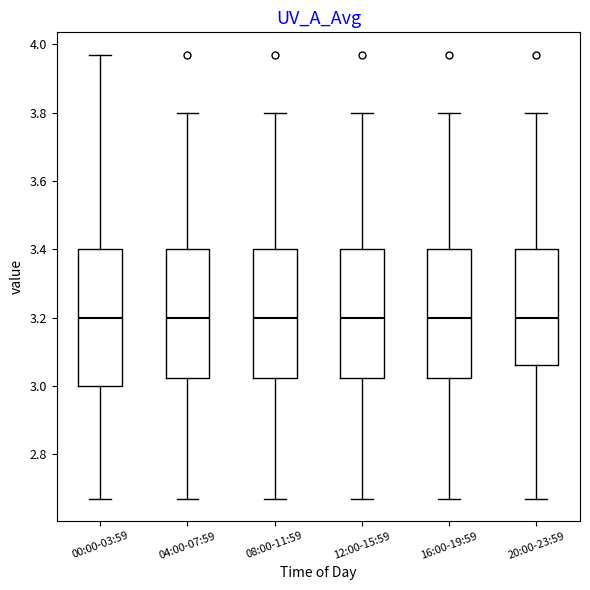

Reading left to right, read every box against the y-axis: the position of its median line, the range the box covers, and the ends of its whiskers. The values are not printed on the chart, so give them approximately, as read against the axis.

00:00-03:59: median 3.20, box 3.00 to 3.40, whiskers 2.68 to 3.98
04:00-07:59: median 3.20, box 3.02 to 3.40, whiskers 2.68 to 3.80
08:00-11:59: median 3.20, box 3.02 to 3.40, whiskers 2.68 to 3.80
12:00-15:59: median 3.20, box 3.02 to 3.40, whiskers 2.68 to 3.80
16:00-19:59: median 3.20, box 3.02 to 3.40, whiskers 2.68 to 3.80
20:00-23:59: median 3.20, box 3.06 to 3.40, whiskers 2.68 to 3.80